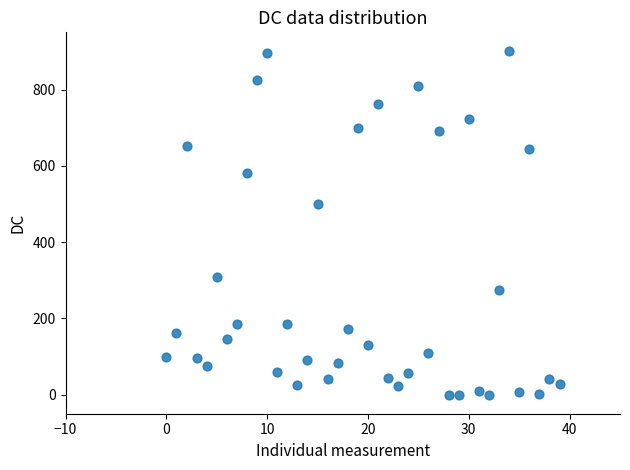

What is the range of Y values (max minus min)?

900.0